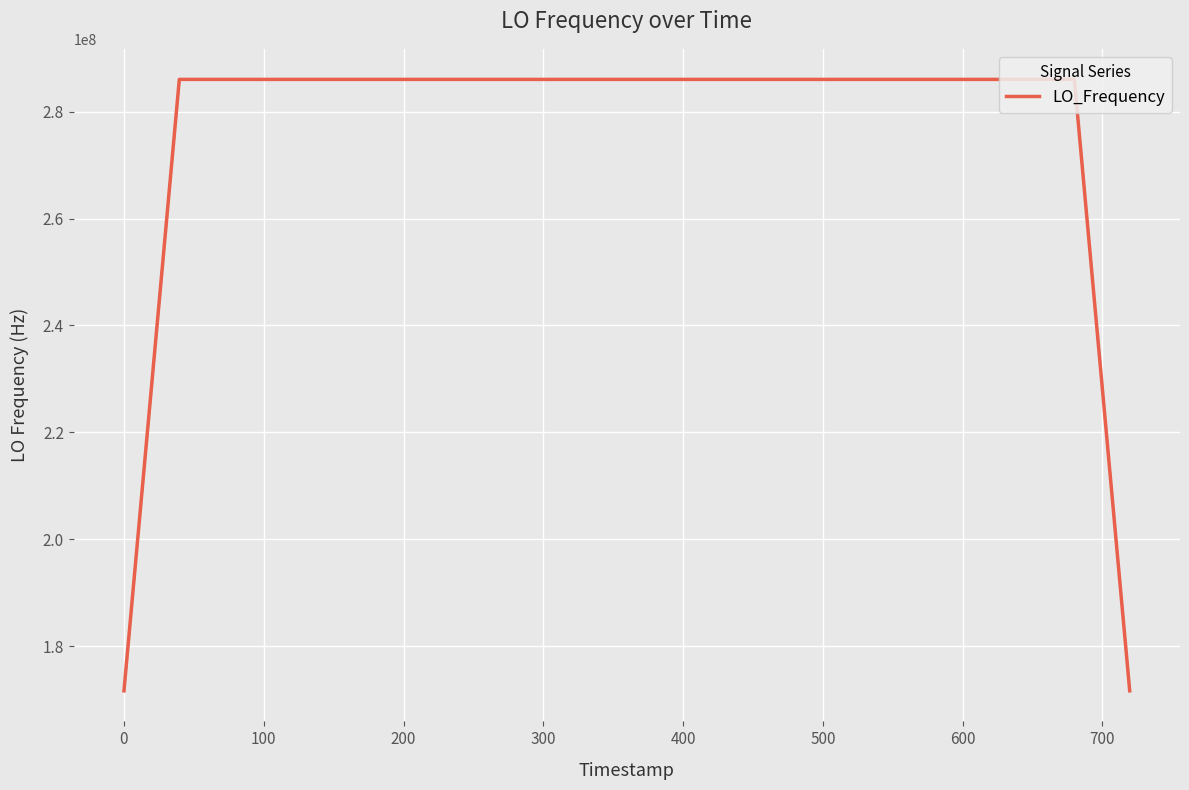

What is the maximum value shown in the chart?

286047002.3